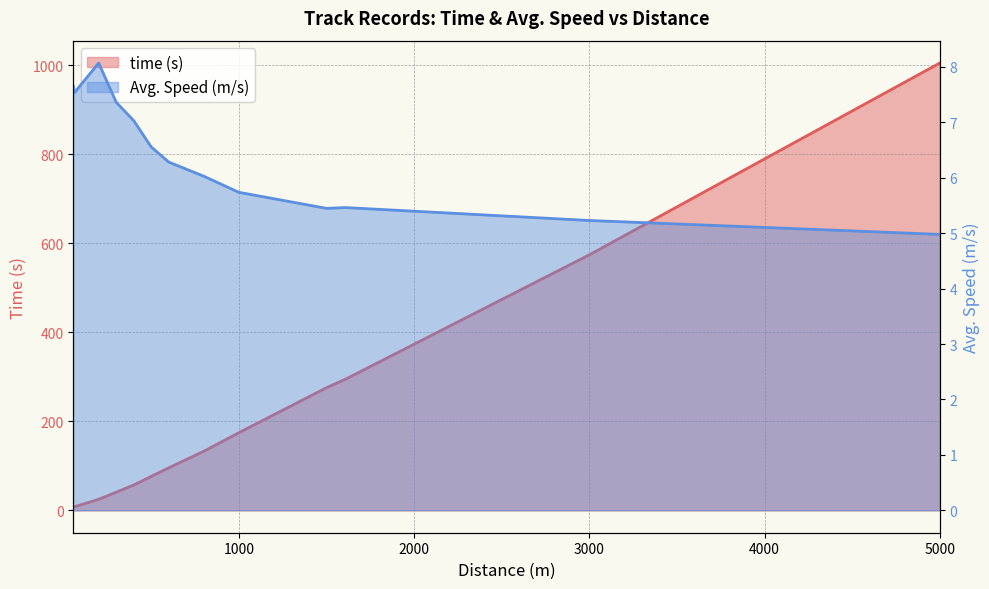

List the series in order of their overall mean, highest first.

time (s), Avg. Speed (m/s)